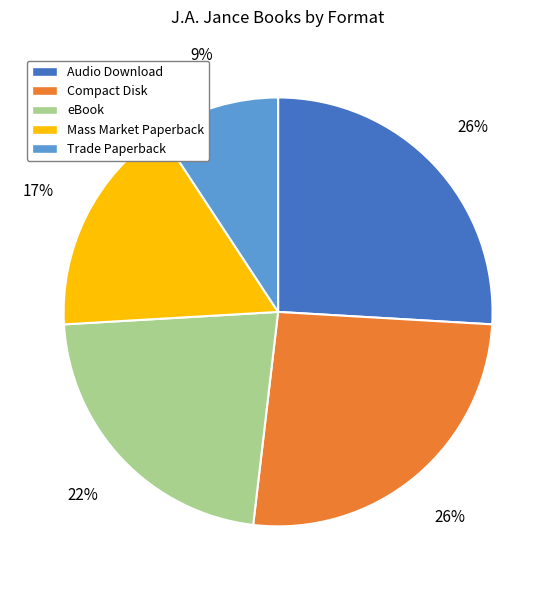

To the nearest percent, what portion does eBook represent?

22%